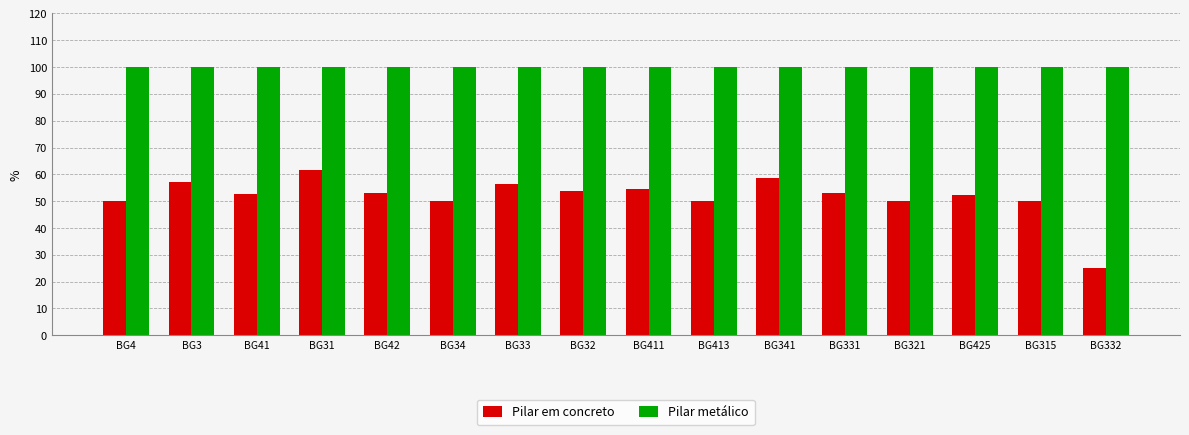

At how many categories does at least one series exceed 69?

16